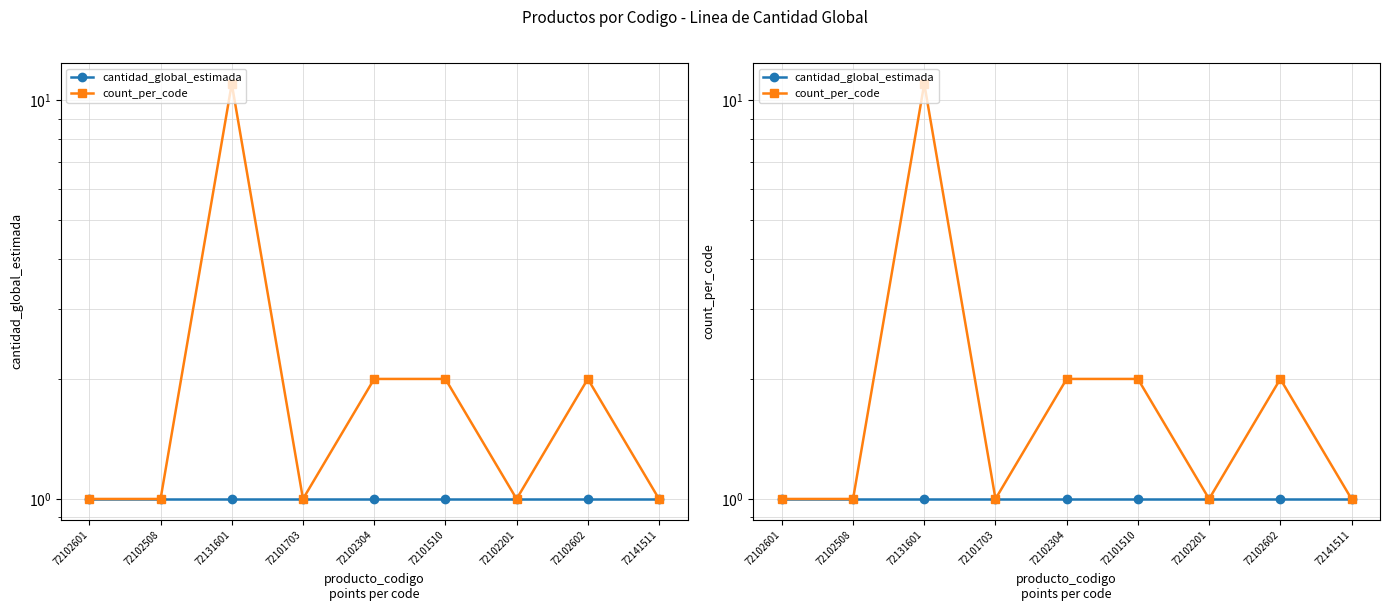

At how many categories does at least one series exceed 10?

1